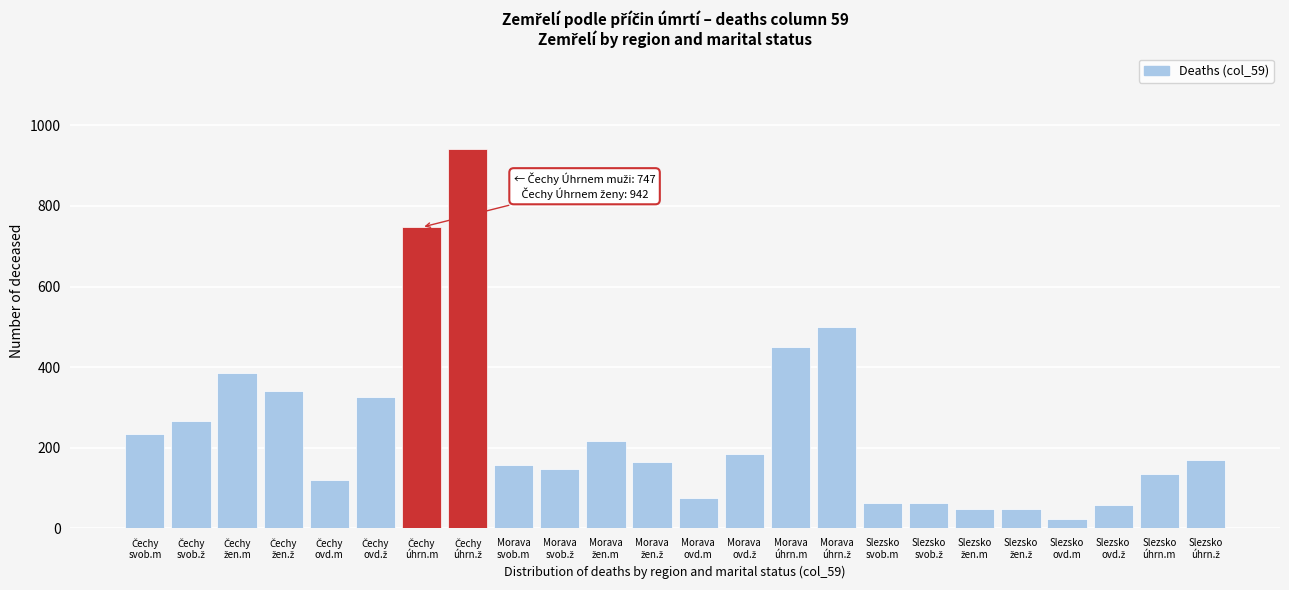

What is the difference between the maximum and second lowest values?

894